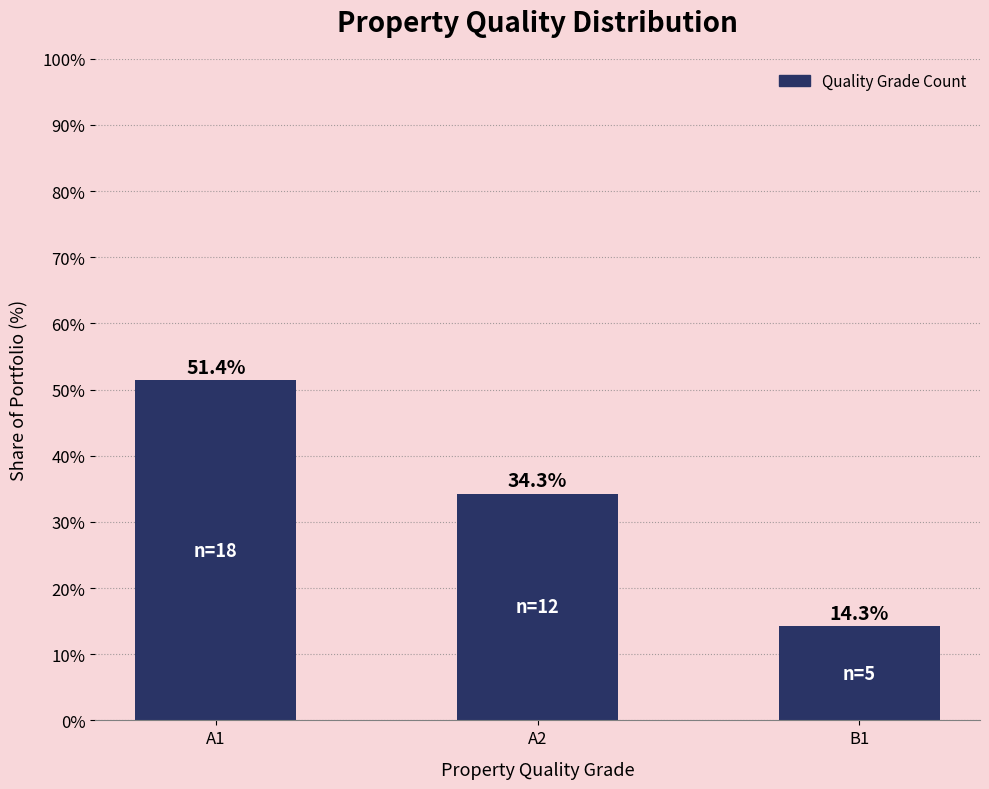

What is the average value?

33.3